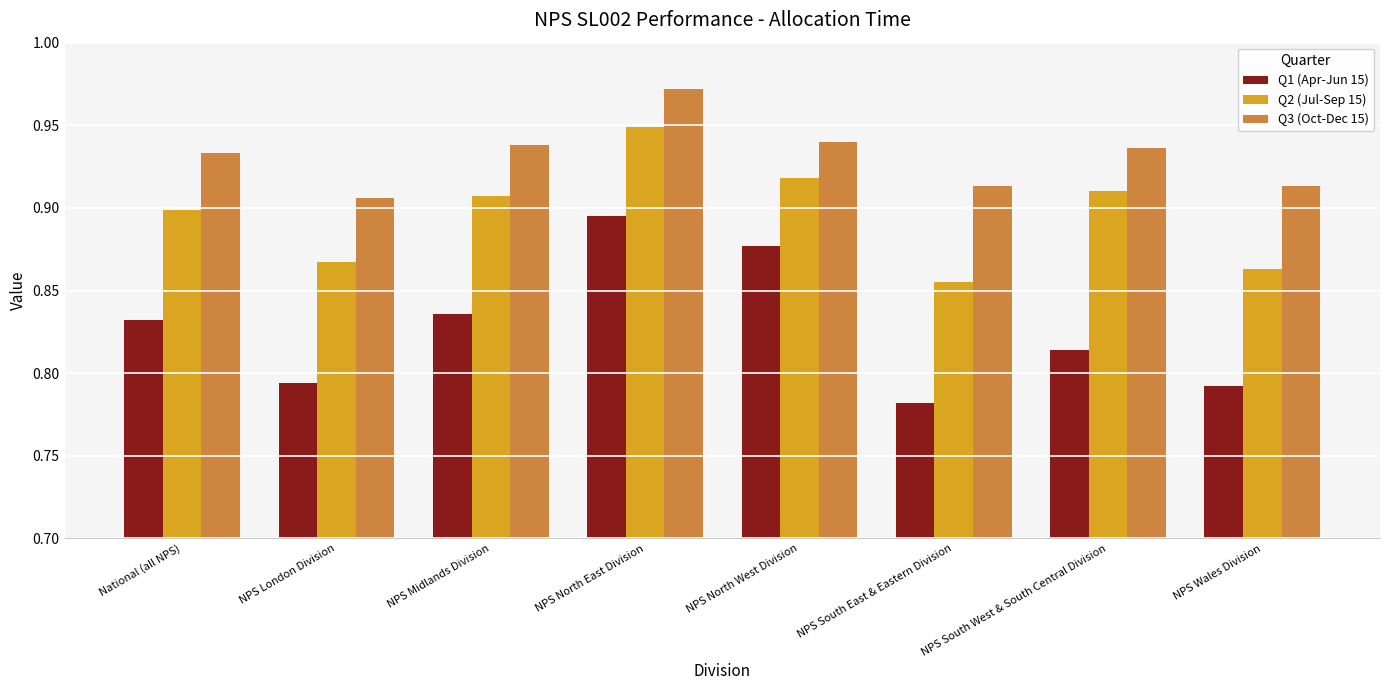

Between NPS North West Division and NPS South West & South Central Division, which series saw the biggest shift?

Q1 (Apr-Jun 15)